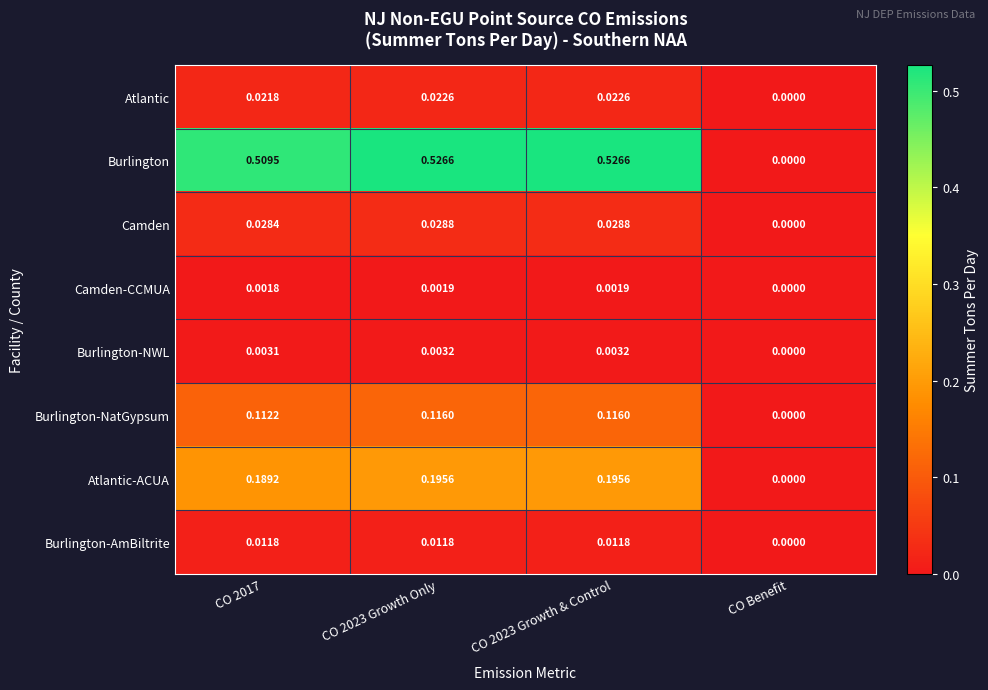

Which series has the largest total across all categories?

Burlington